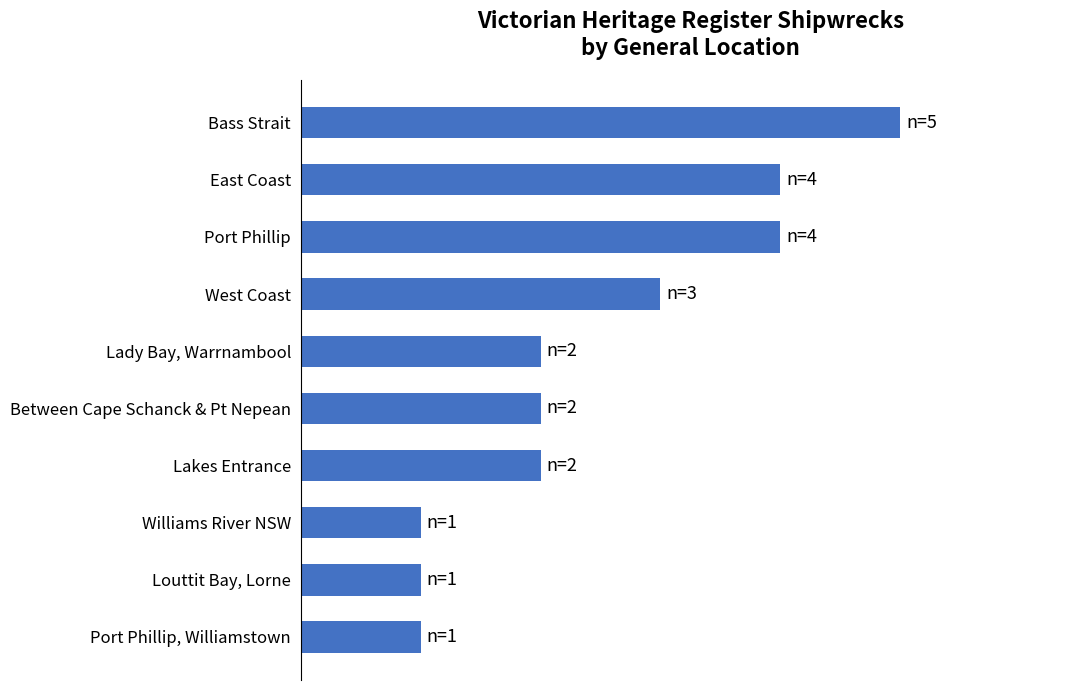

Count the number of categories in the chart.

10